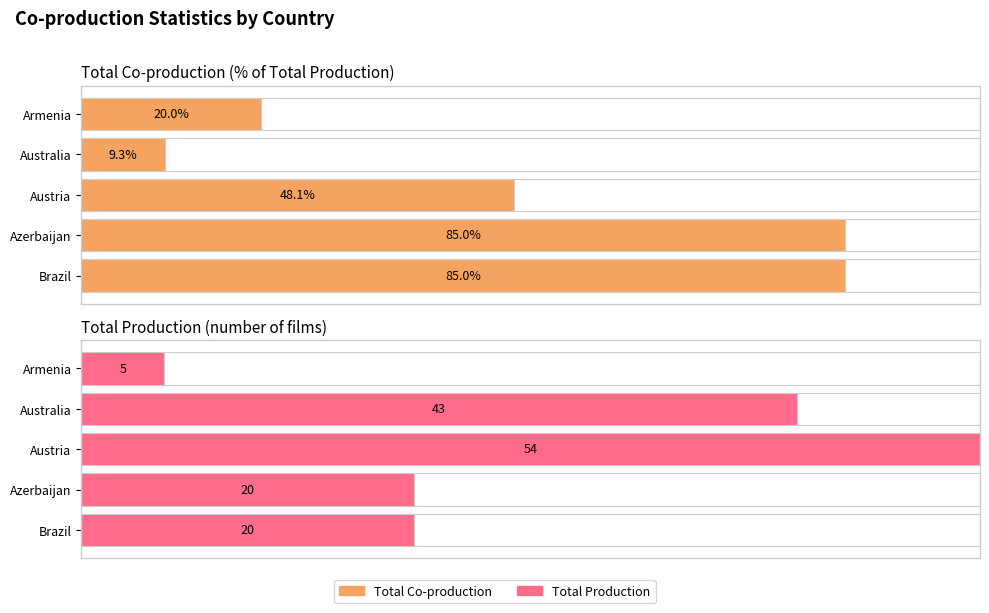

What is the difference between the maximum and second lowest values in the Total Production series?

34